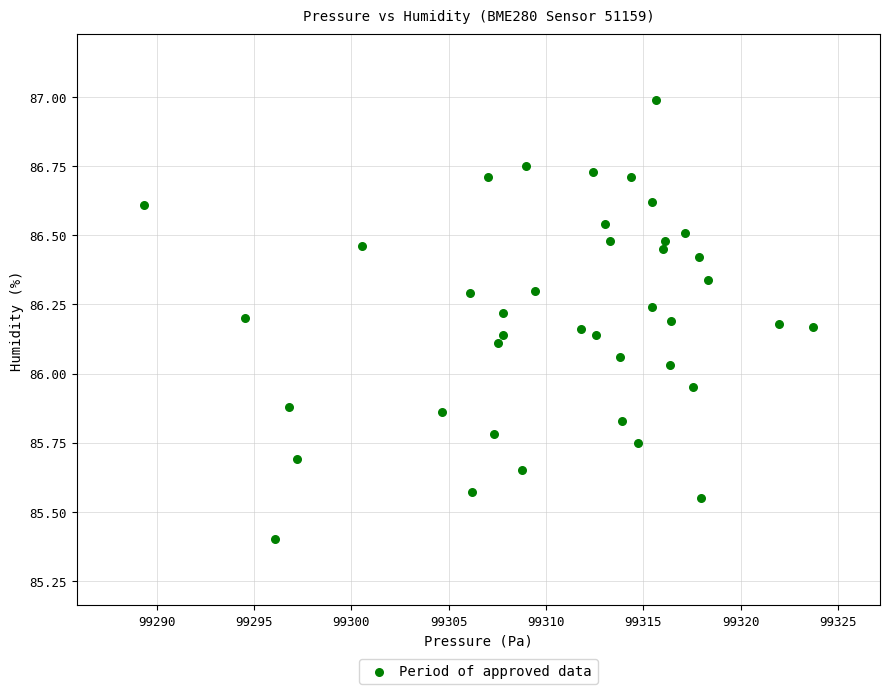

What is the range of X values (max minus min)?

34.4